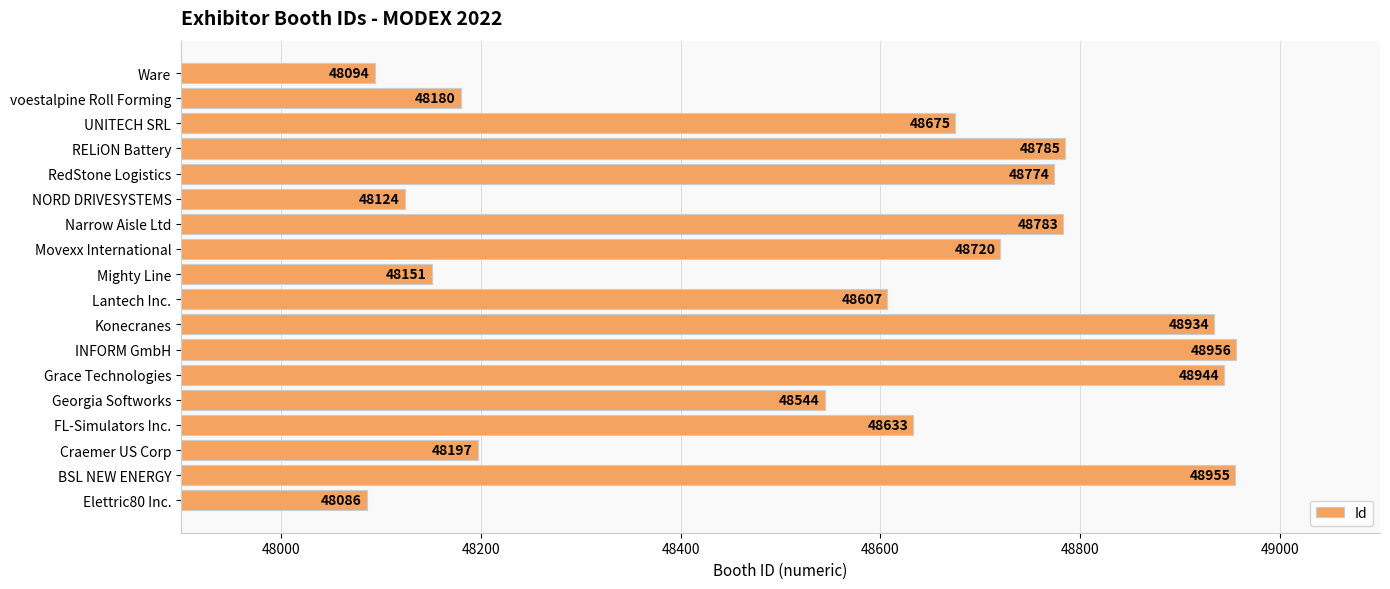

At which category does the chart reach its minimum across all series?

Elettric80 Inc.